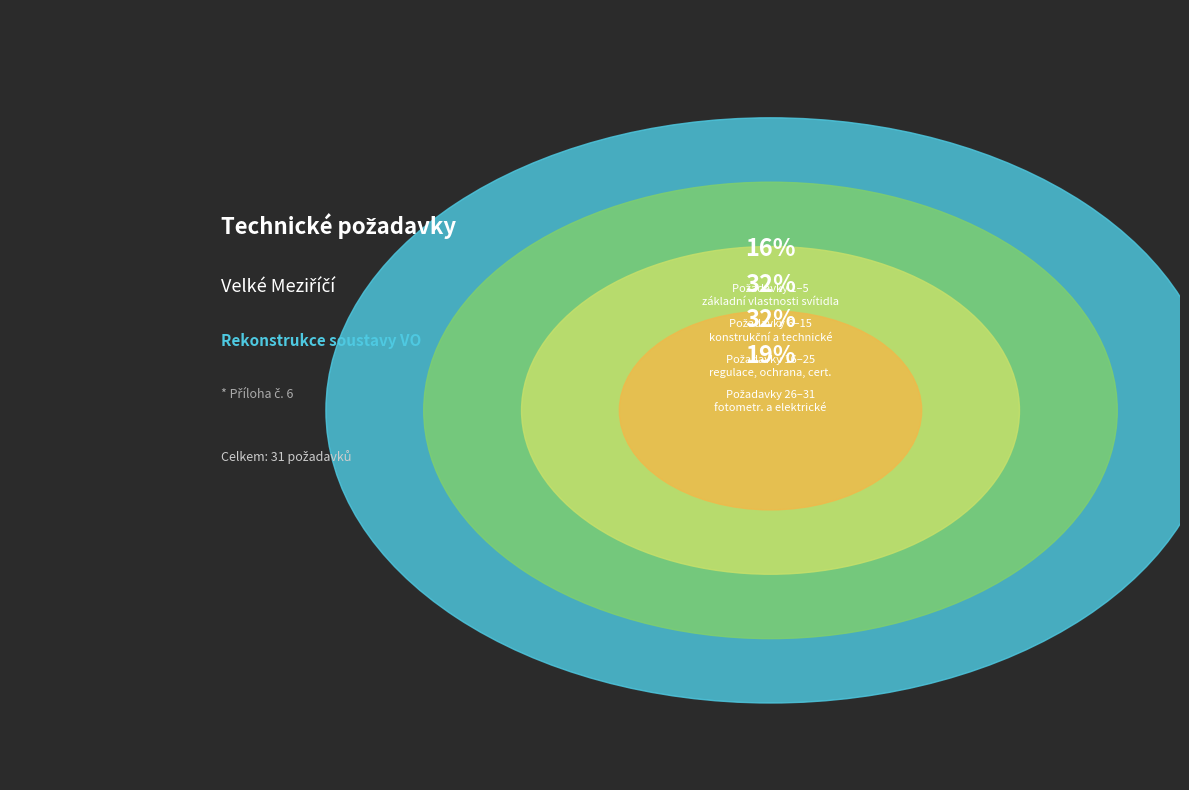

Is there a majority slice in this chart?

No